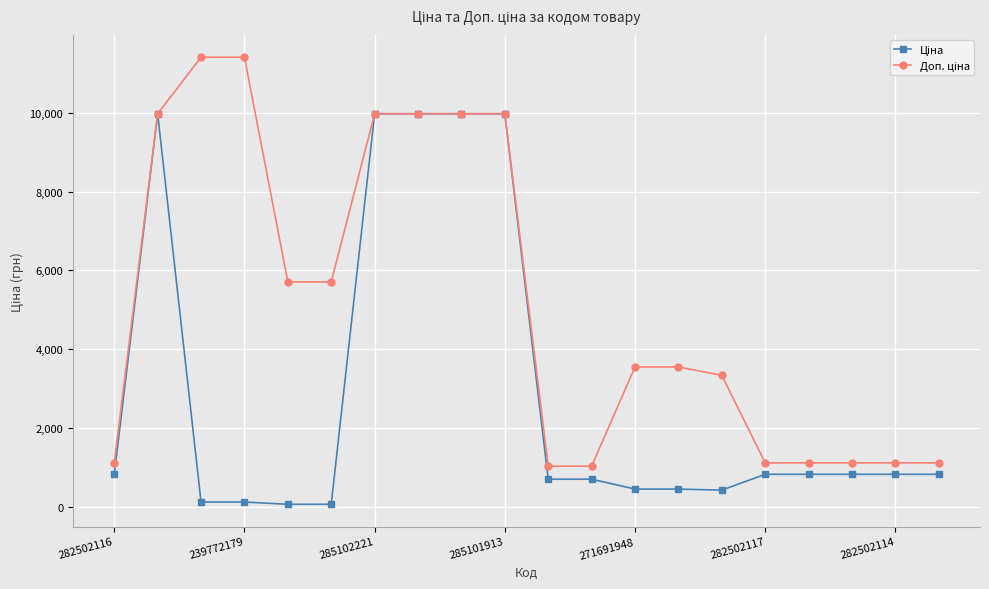

At how many categories does at least one series exceed 9412?

7